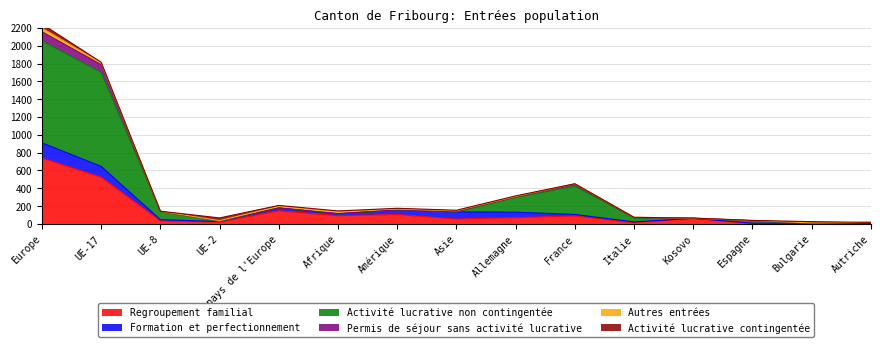

In Activité lucrative non contingentée, how many points are lower than both neighbors (excluding endpoints)?

4